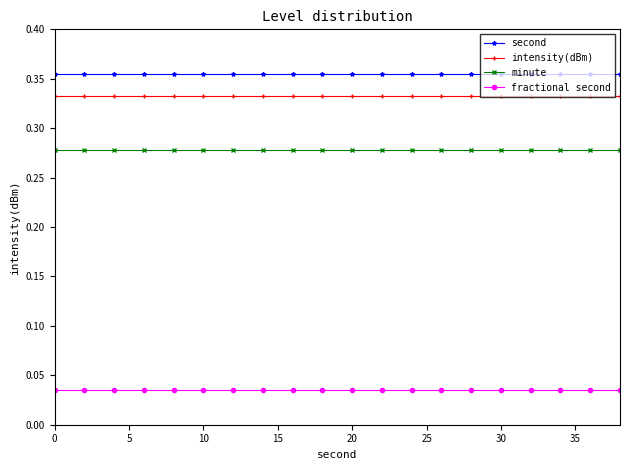

True or false: intensity(dBm) and fractional second intersect in this chart.

False